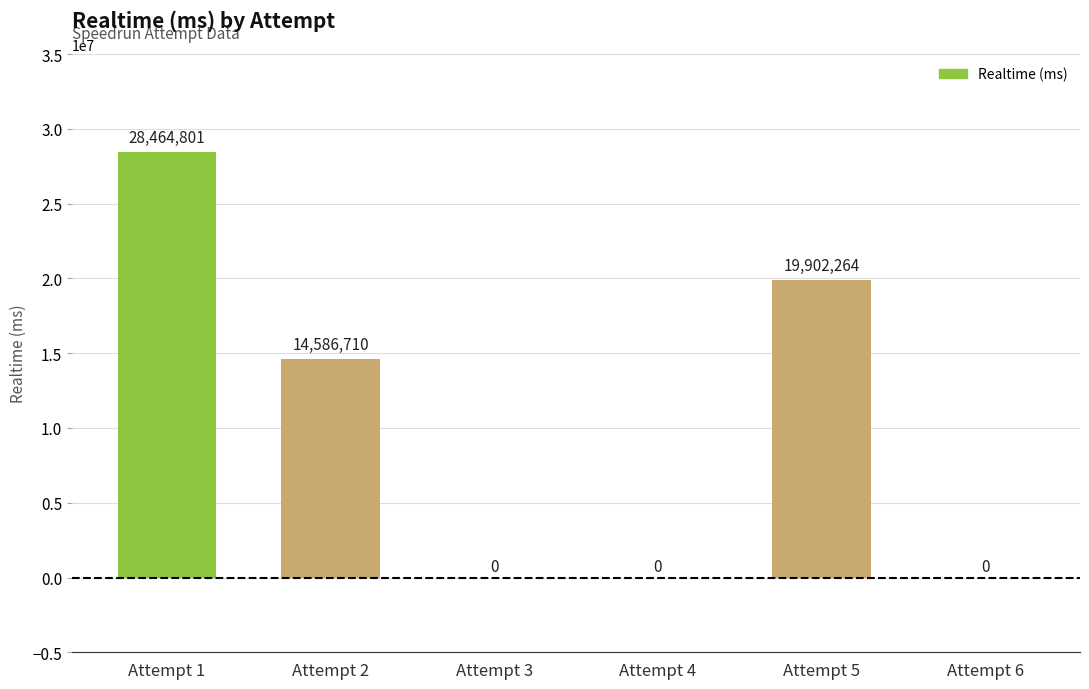

What is the average value?

10492296